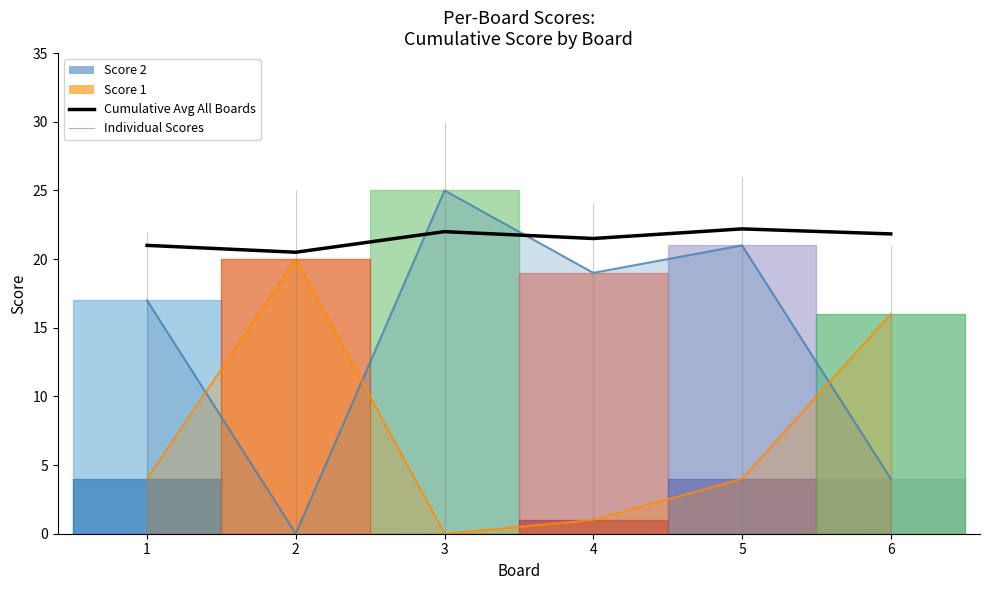

What is the greatest value displayed?

22.2